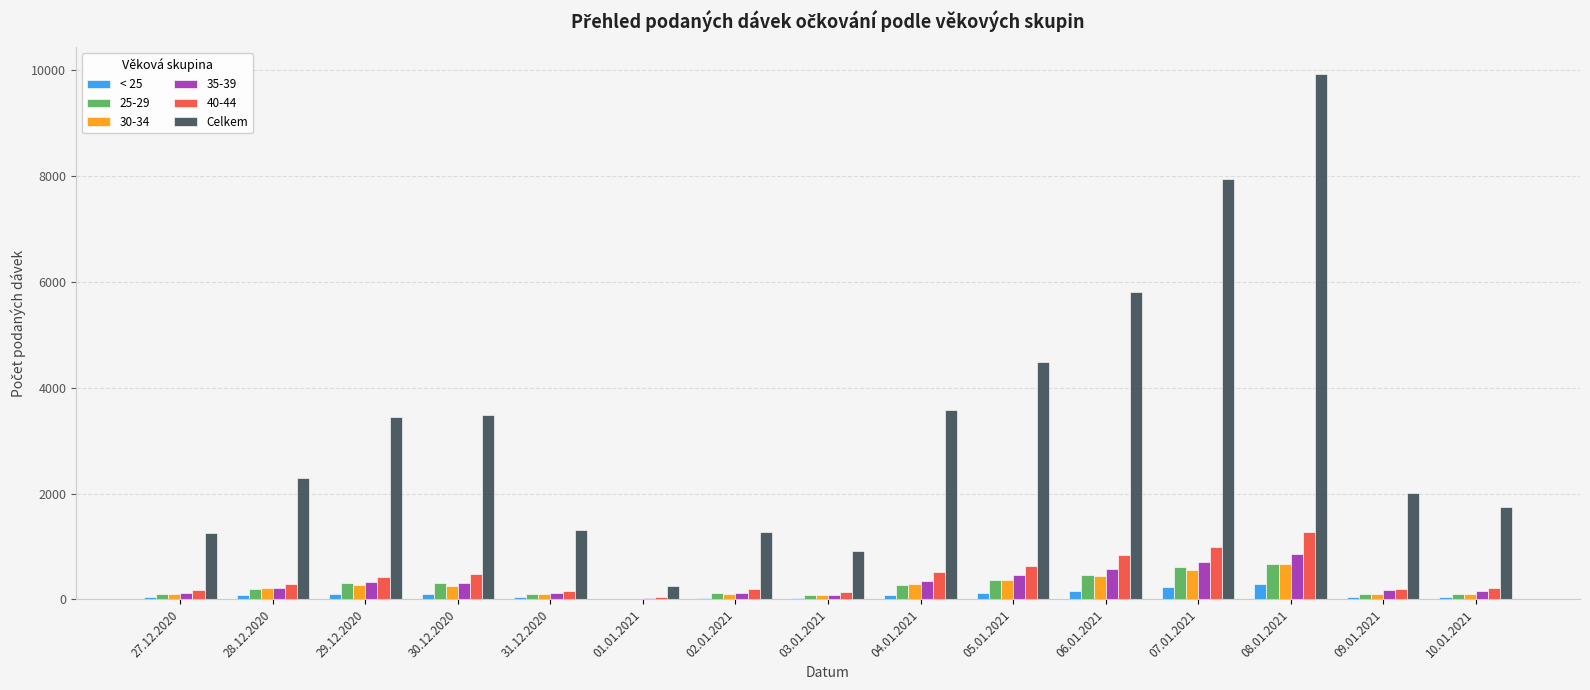

At which label is Celkem closest to 5096?

05.01.2021